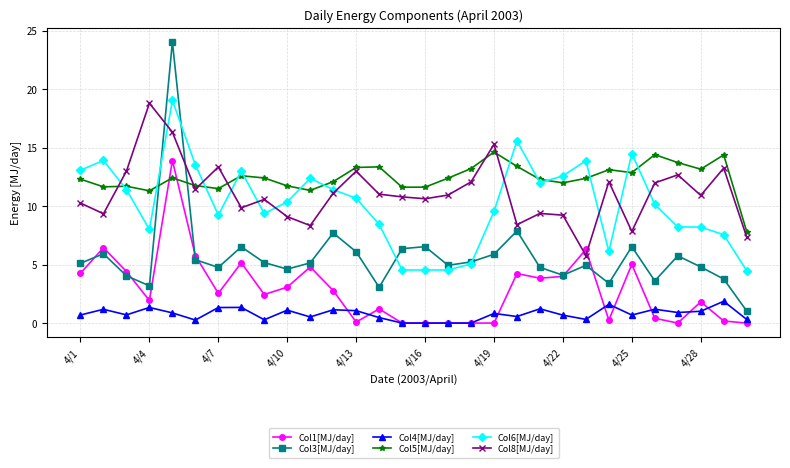

How many times do Col8[MJ/day] and Col3[MJ/day] cross each other?

2